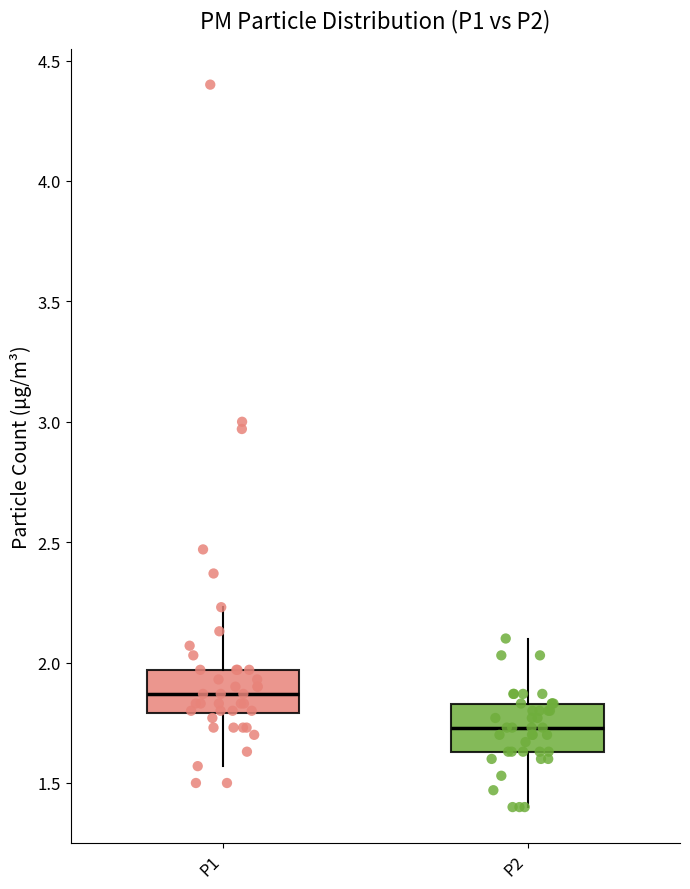

Which box has the lowest median line?

P2